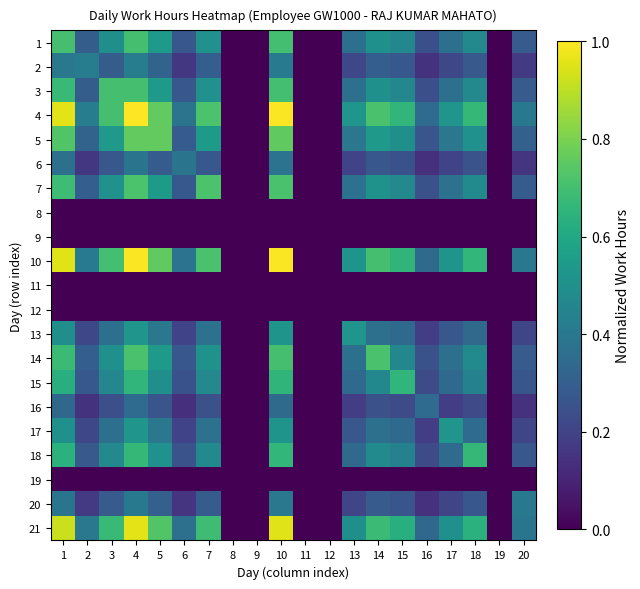

What is the difference between the highest and lowest values at 7?

0.7